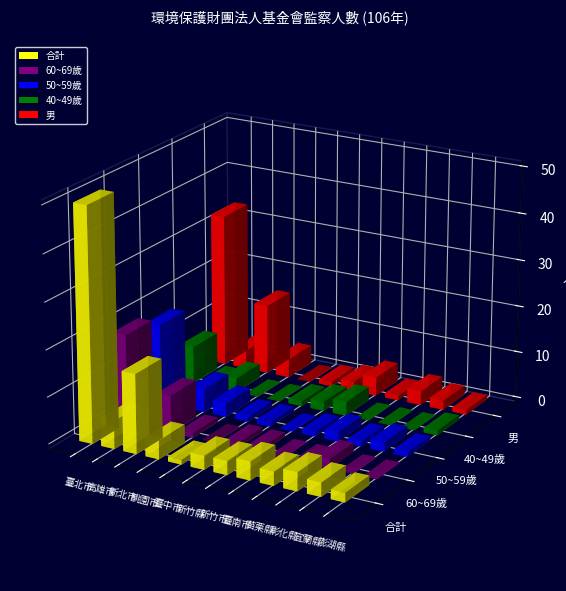

What position from the right is 臺北市?

12